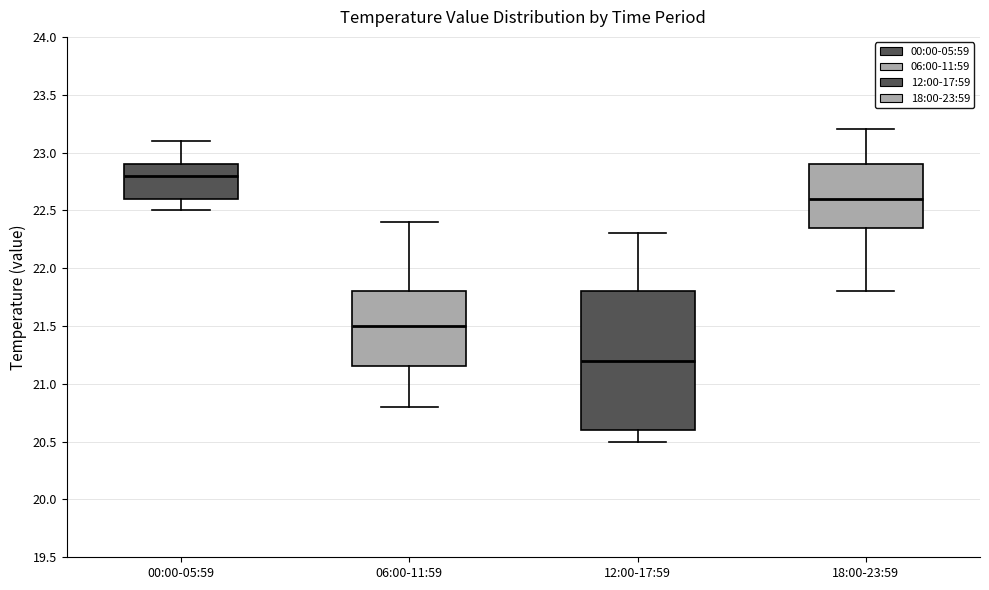

Which box is the tallest, from its lower edge to its upper edge?

12:00-17:59